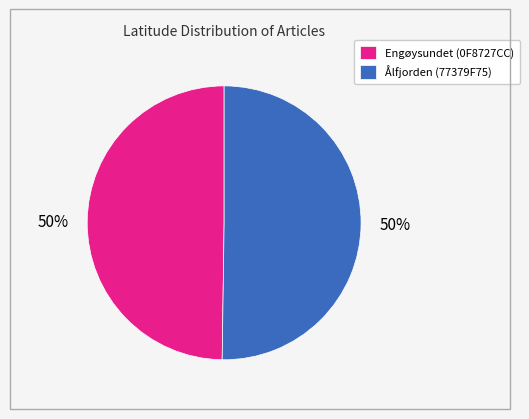

Combined, do Ålfjorden (77379F75) and Engøysundet (0F8727CC) account for over 50%?

Yes